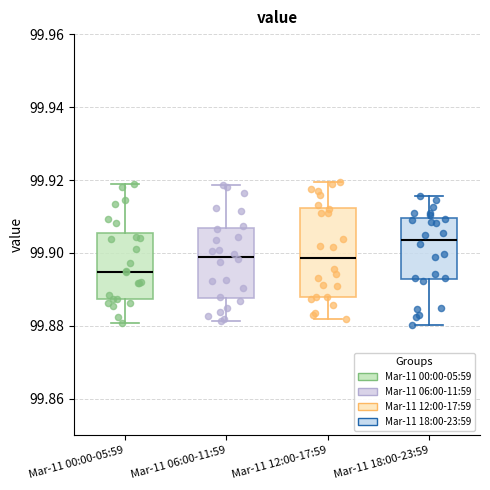

Which box's median line is the lowest?

Mar-11 00:00-05:59